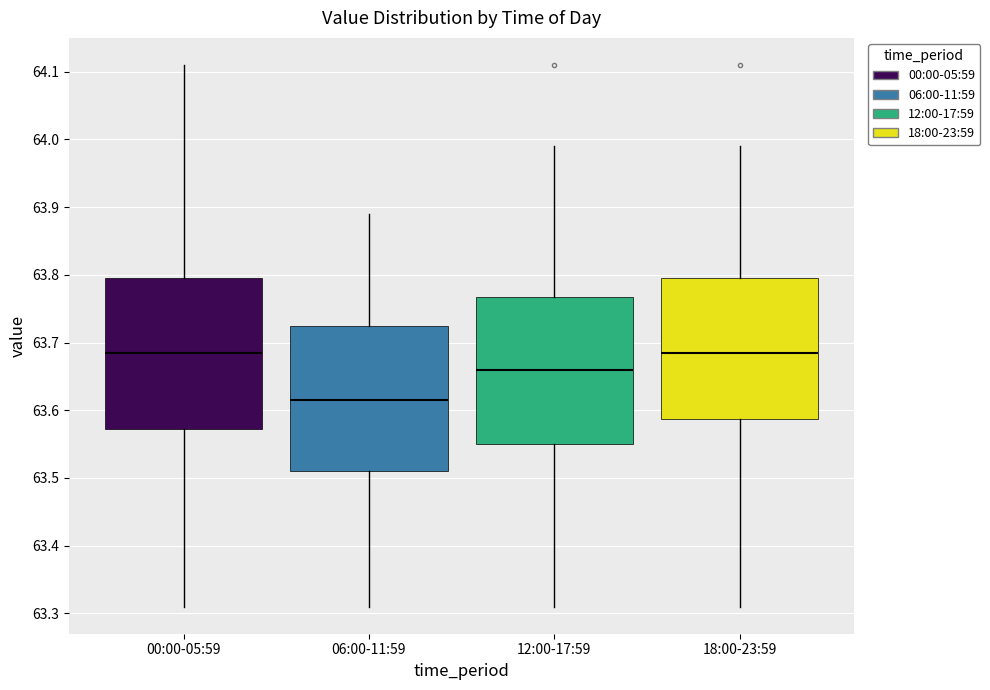

Reading left to right, transcribe this box plot: for each box, give where its median line is, the range the box spans, and where its two whiskers end, as read against the y-axis. The values are not printed on the chart, so give them approximately, as read against the axis.

00:00-05:59: median 63.69, box 63.57 to 63.80, whiskers 63.31 to 64.11
06:00-11:59: median 63.62, box 63.51 to 63.73, whiskers 63.31 to 63.89
12:00-17:59: median 63.66, box 63.55 to 63.77, whiskers 63.31 to 63.99
18:00-23:59: median 63.69, box 63.59 to 63.80, whiskers 63.31 to 63.99